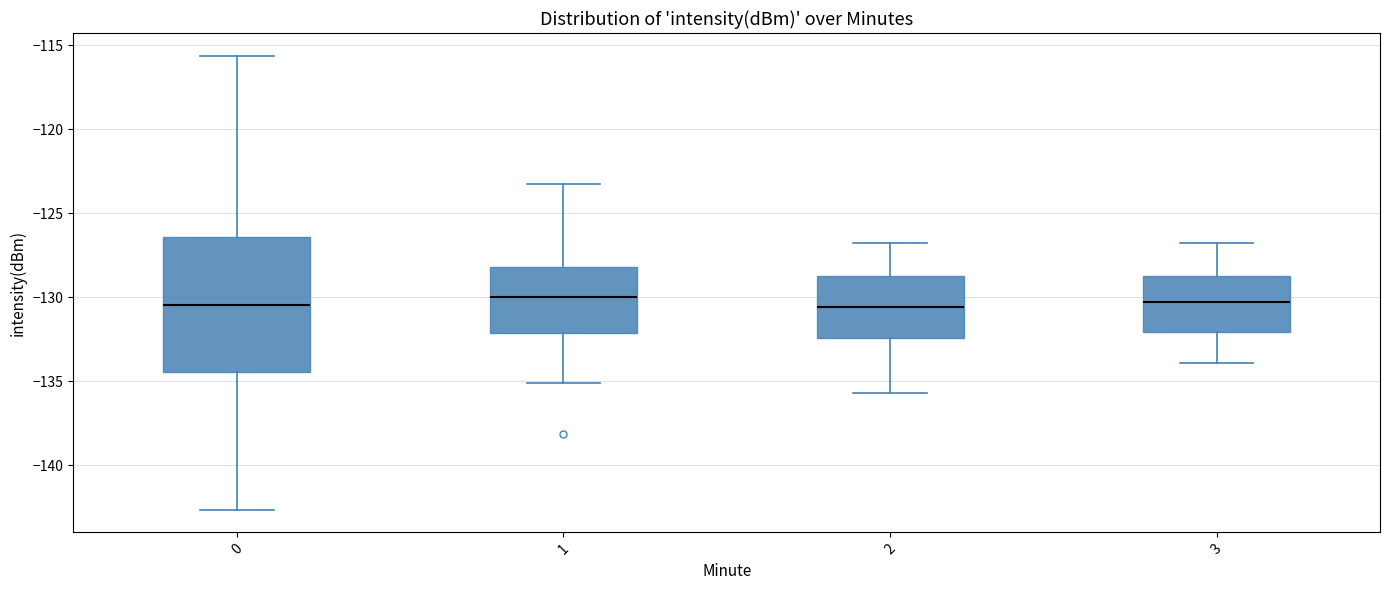

Reading left to right, read every box against the y-axis: the position of its median line, the range the box covers, and the ends of its whiskers. The values are not printed on the chart, so give them approximately, as read against the axis.

0: median -130.5, box -134.5 to -126.5, whiskers -142.5 to -115.5
1: median -130.0, box -132.0 to -128.0, whiskers -135.0 to -123.5
2: median -130.5, box -132.5 to -128.5, whiskers -135.5 to -127.0
3: median -130.5, box -132.0 to -128.5, whiskers -134.0 to -127.0